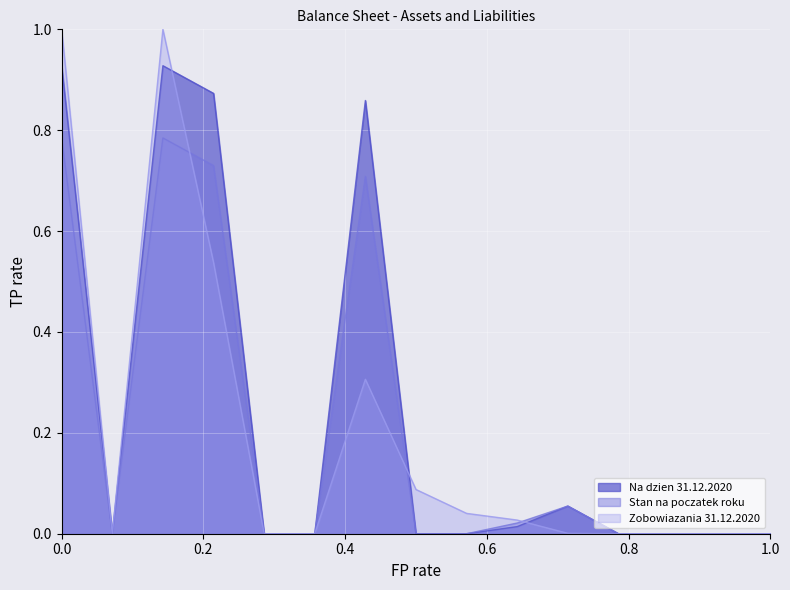

What is the value of the Stan na poczatek roku point at the 11th from the left?

0.1